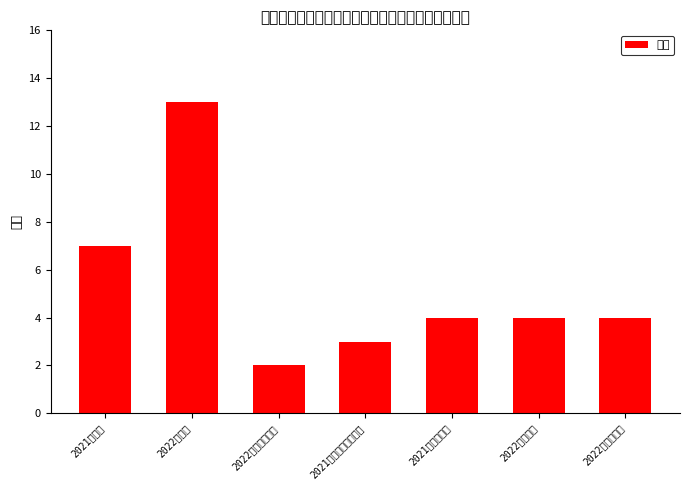

List the labels in order of value, smallest first.

2022级法学专升本, 2021级政治学与行政学, 2021级社会工作, 2022级社会学, 2022级社会工作, 2021级法学, 2022级法学